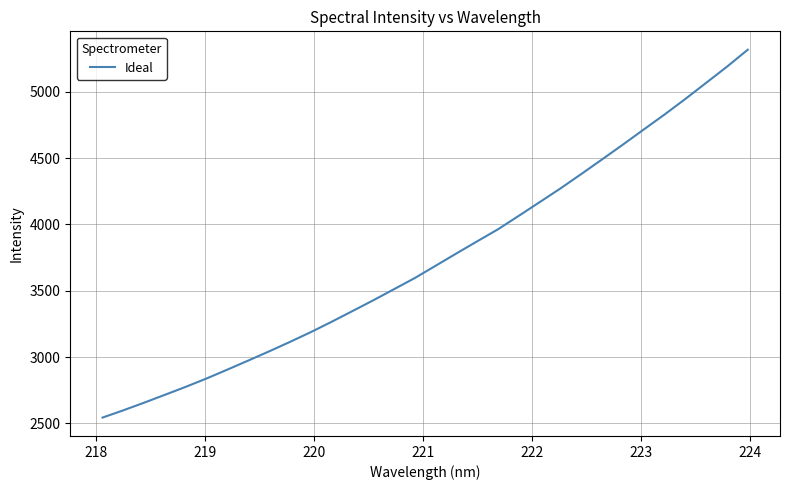

What is the smallest value displayed?

2543.6